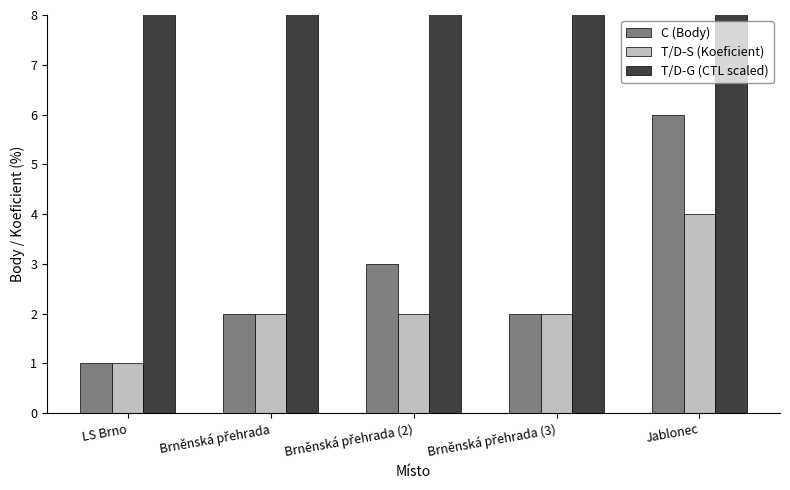

True or false: T/D-G (CTL scaled) has a value of 10.3 at Brněnská přehrada (2).

True